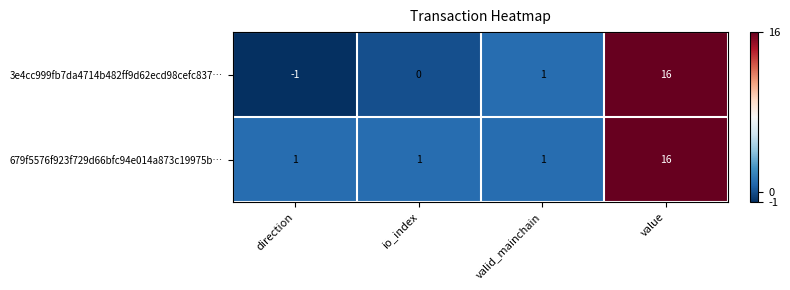

Reading left to right, transcribe all the data shown in this chart.

3e4cc999fb7da4714b482ff9d62ecd98cefc837…: -1	0	1	16
679f5576f923f729d66bfc94e014a873c19975b…: 1	1	1	16